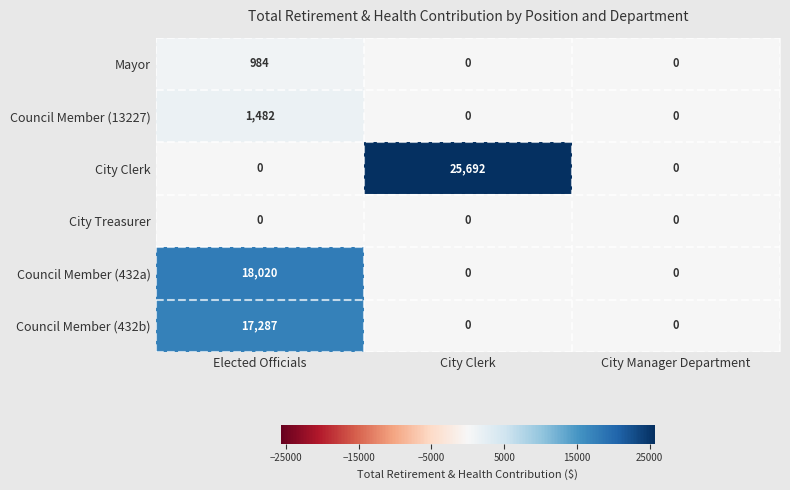

The value of Council Member (13227) at City Clerk is -618. True or false?

False